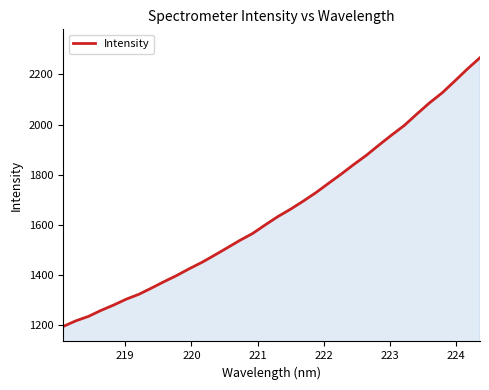

What is the greatest value displayed?

2267.0